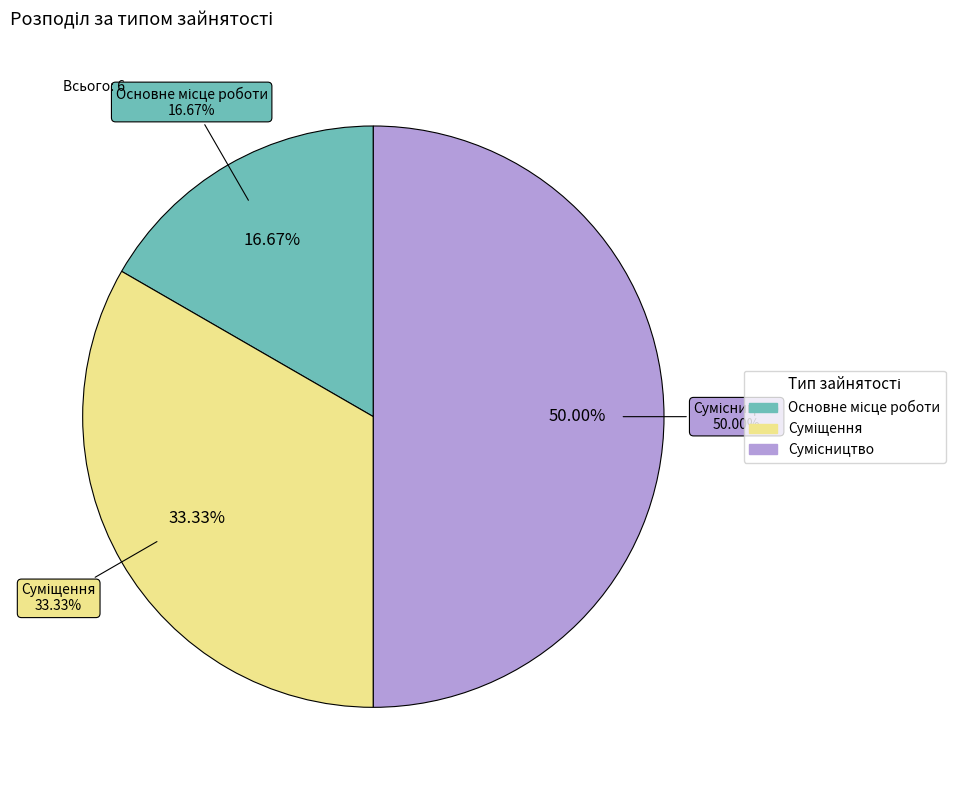

True or false: Суміщення accounts for 22% of the total.

False